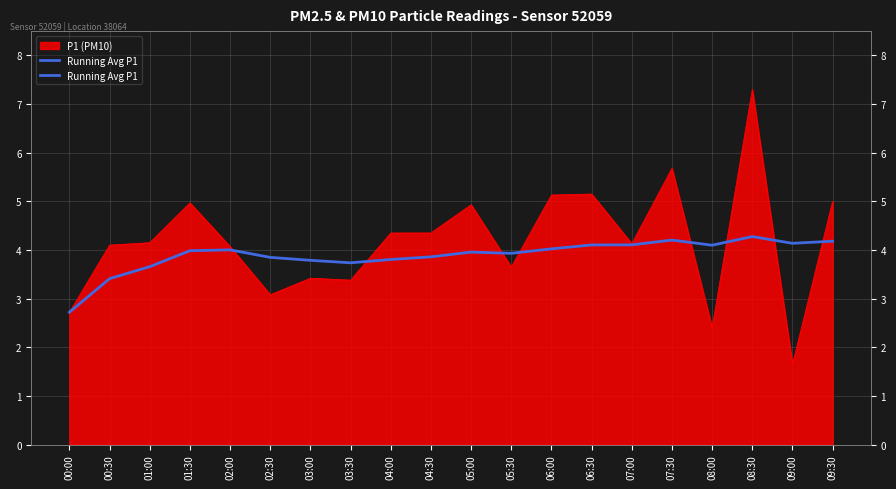

Does the chart display data point markers on the line(s)?

No